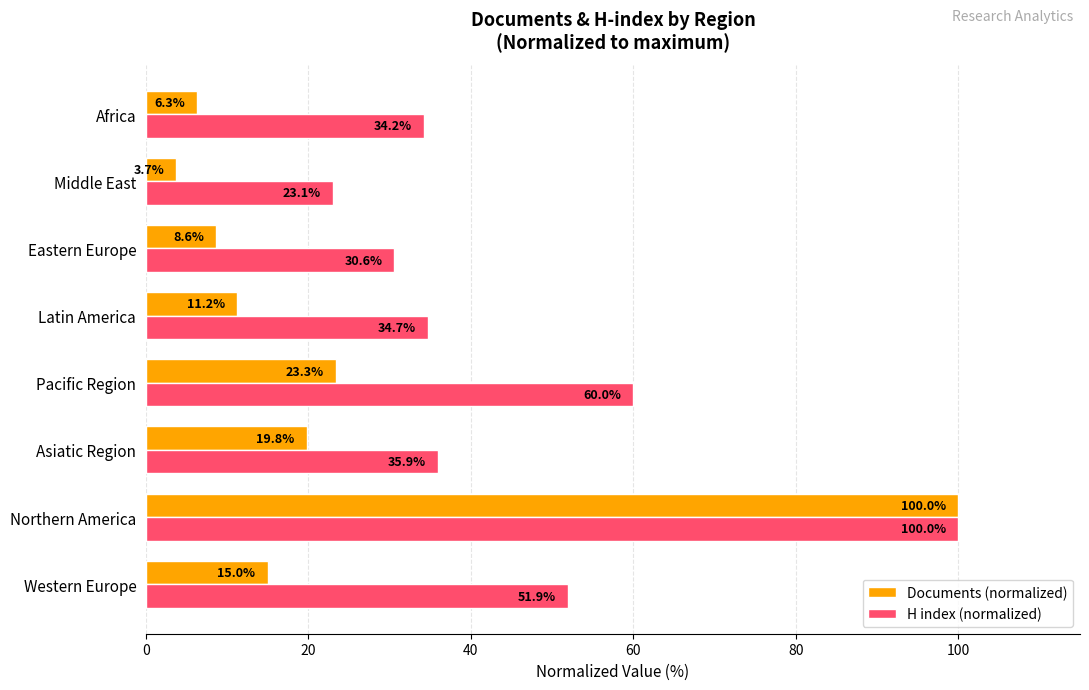

The Documents (normalized) series shows 3.7 at Middle East. True or false?

True